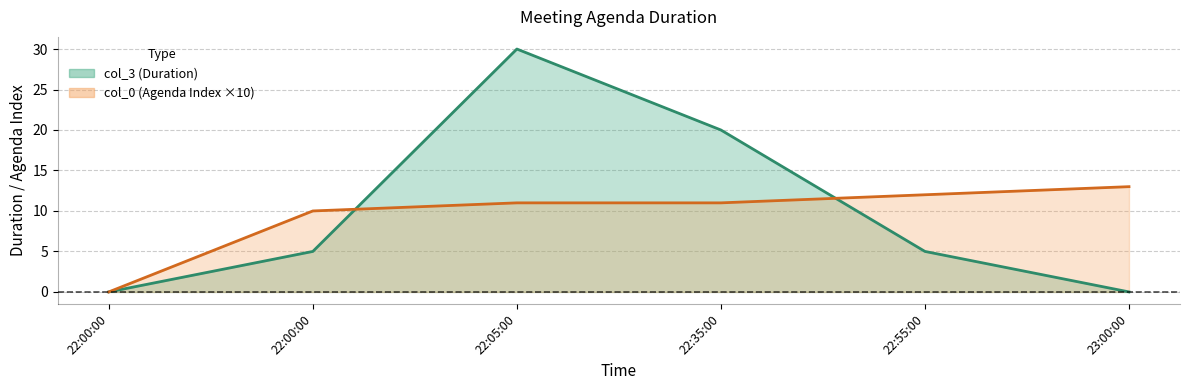

Reading left to right, what are all the values shown in this chart?

col_3 line: 0	5	30	20	5	0
col_0 line: 0	10	11	11	12	13